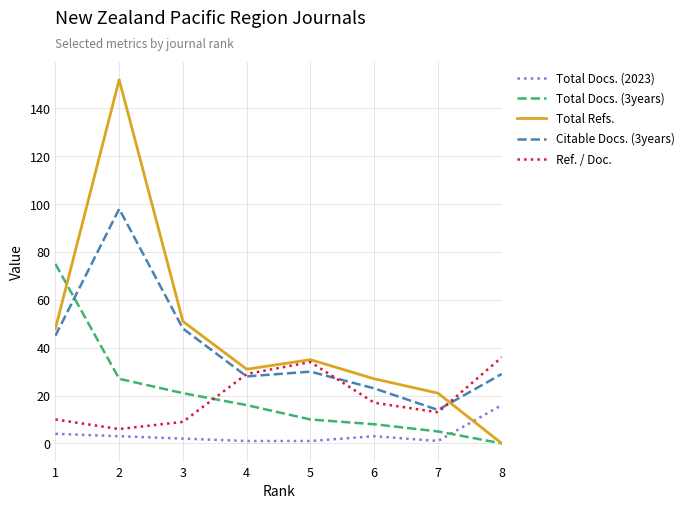

At how many categories does at least one series exceed 112?

1